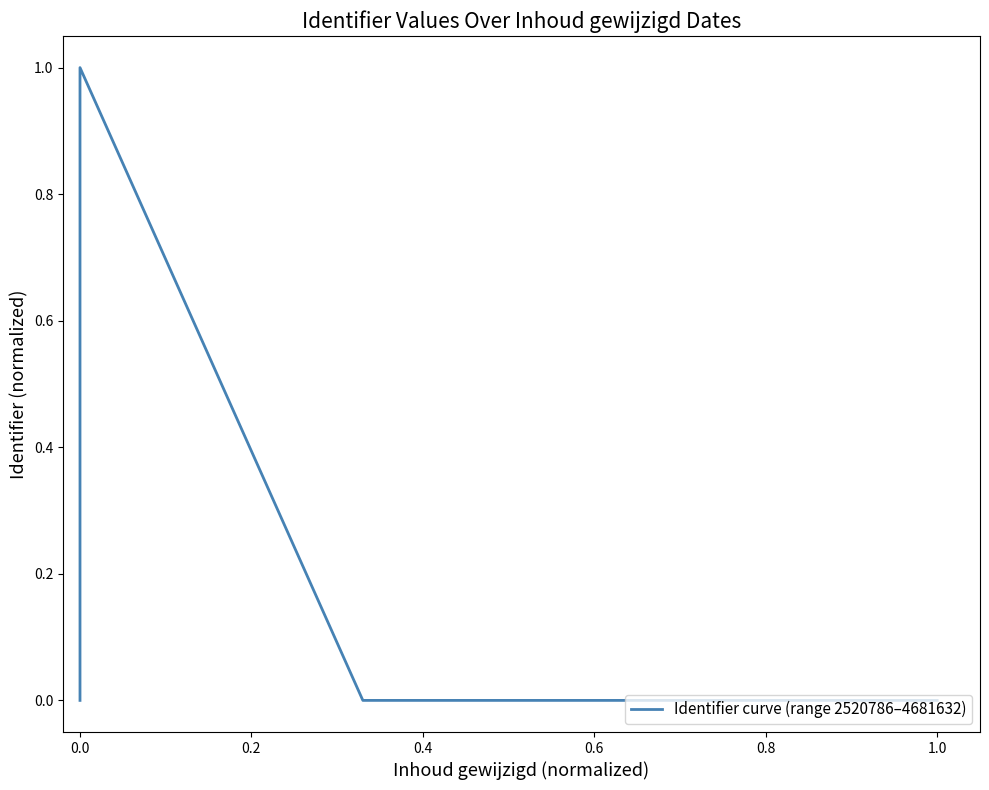

The value at 1.0 is 0.0. True or false?

True